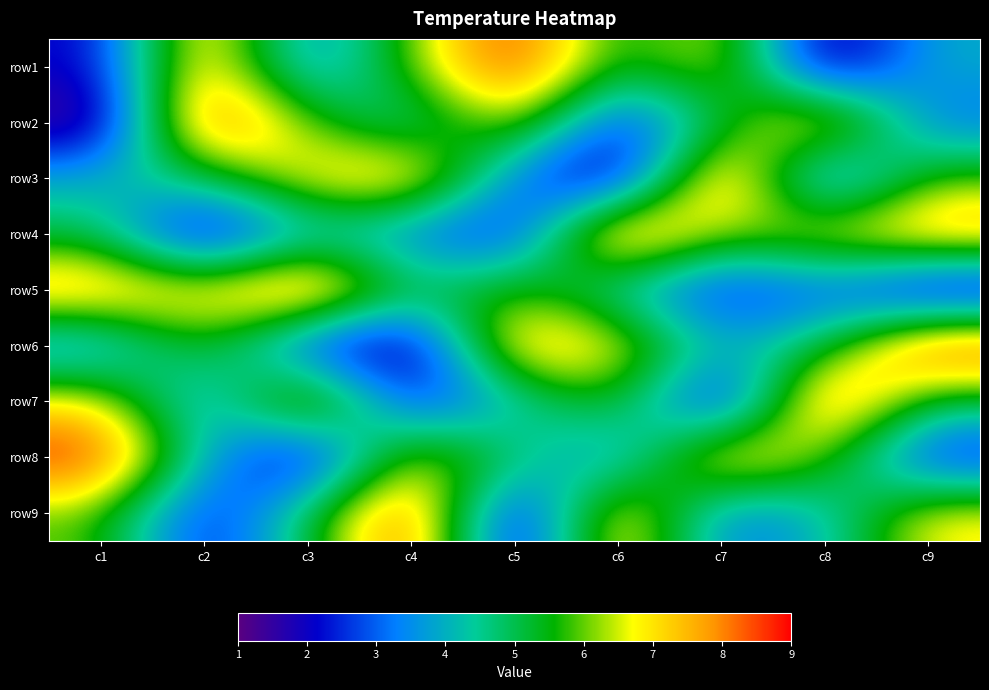

What is the difference between the highest and lowest values at c8?

8